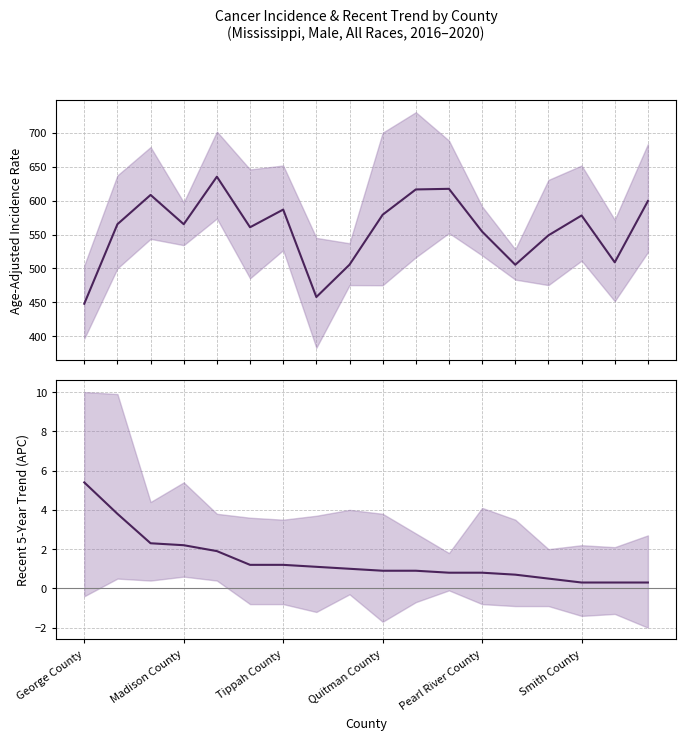

What is the minimum value for Age-Adjusted Incidence Rate?

448.0